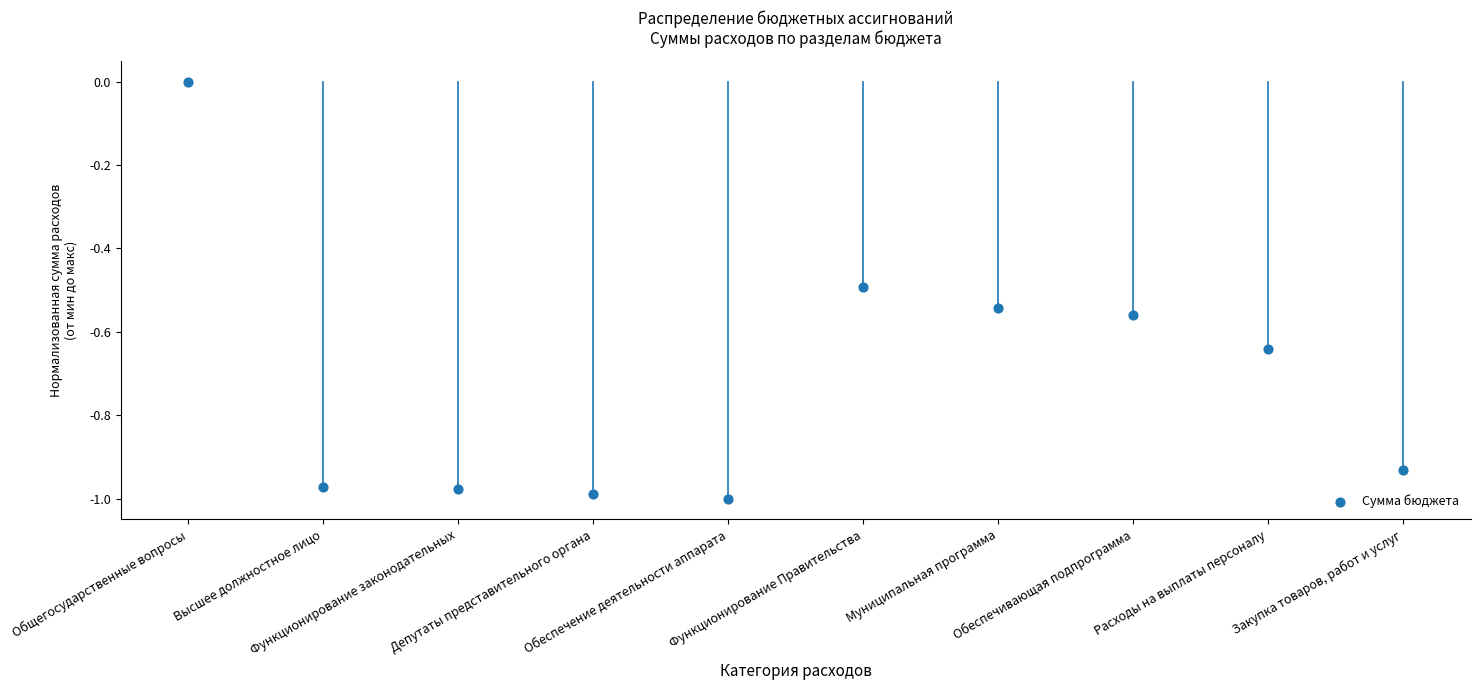

What is the range of Y values (max minus min)?

1.0